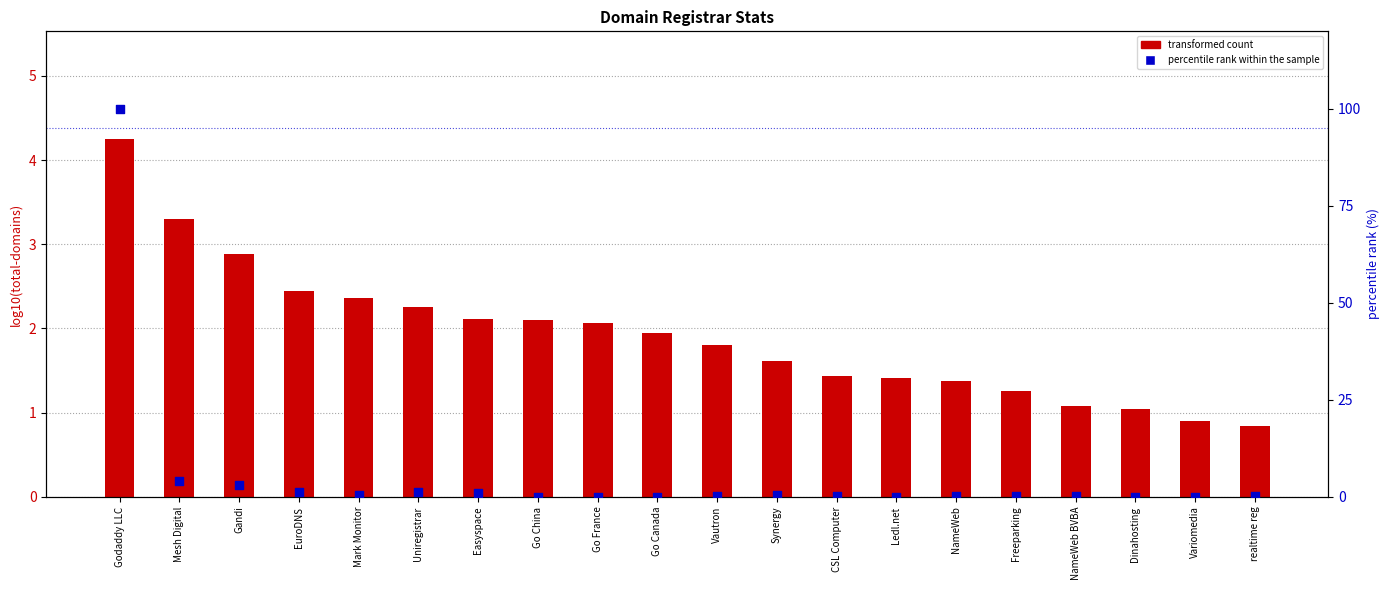

What are all the series names shown in the legend?

transformed count, percentile rank within the sample